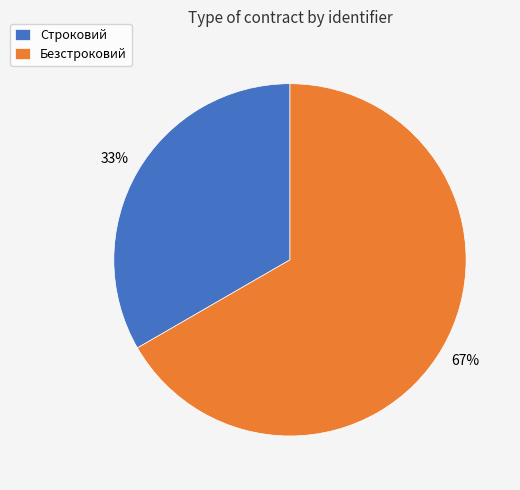

Rank the categories by value from lowest to highest.

Строковий, Безстроковий